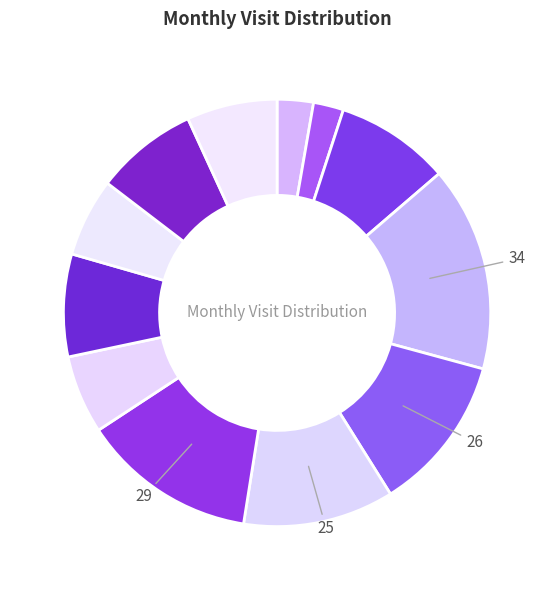

How many slices are in this pie chart?

12